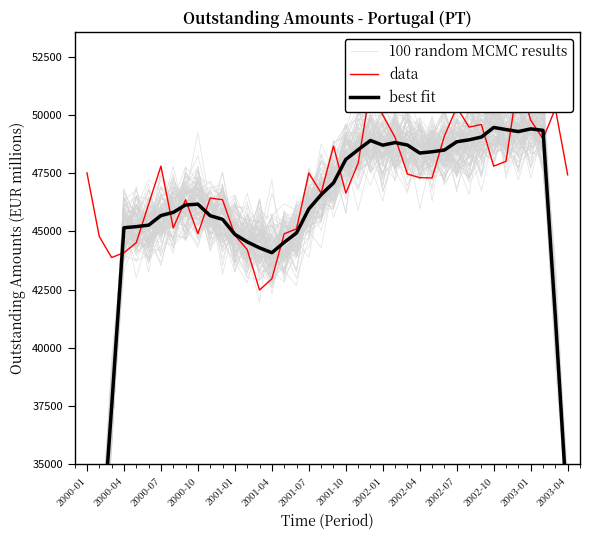

The data series shows 26875.2 at 14. True or false?

False